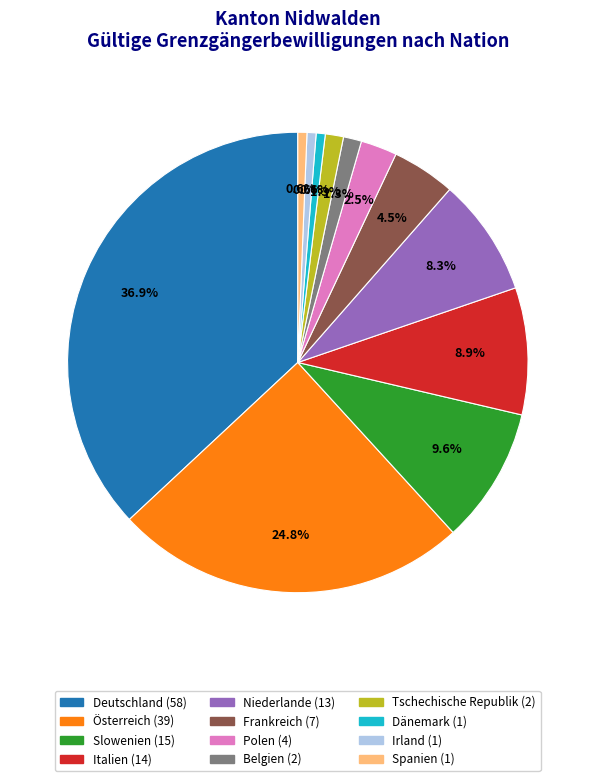

Does any single category account for the majority?

No